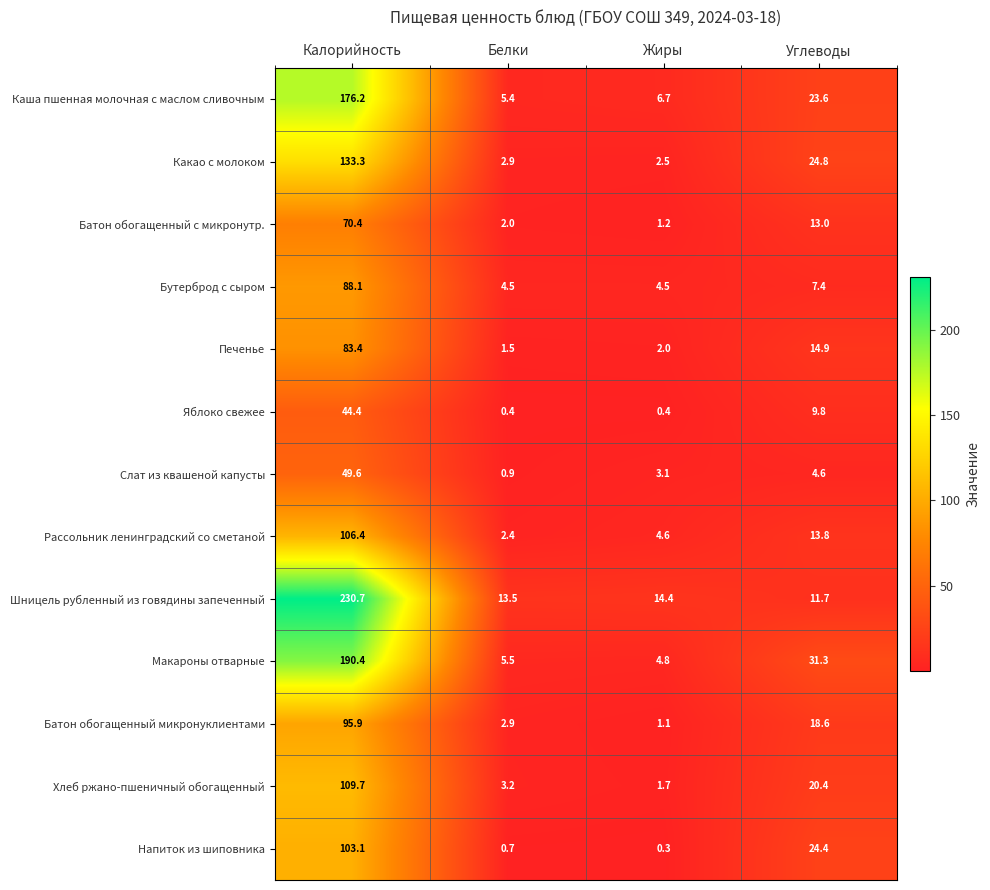

What is the maximum value shown in the chart?

230.7